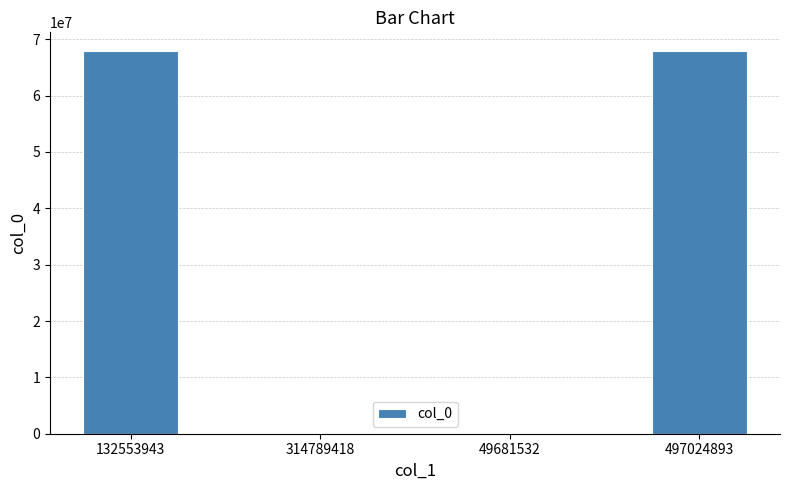

What is the greatest value displayed?

67837602